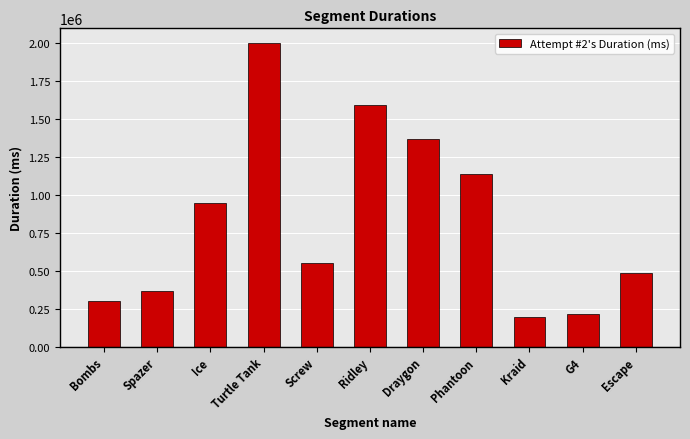

What is the difference between the maximum and minimum values?

1802534